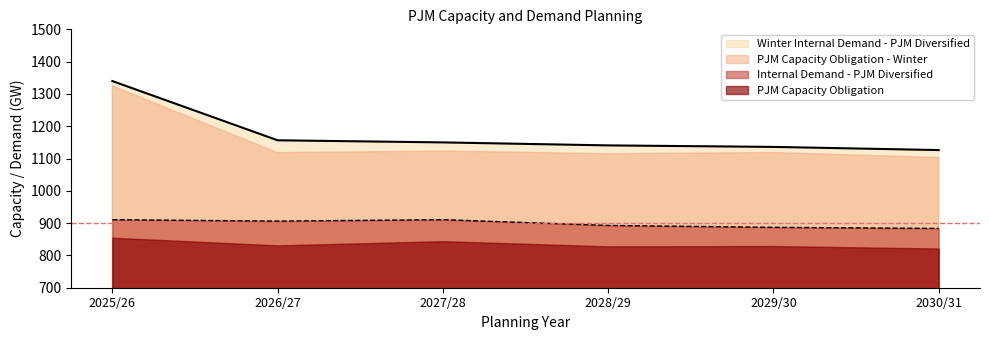

True or false: Winter Internal Demand - PJM Diversified and Internal Demand - PJM Diversified intersect in this chart.

False